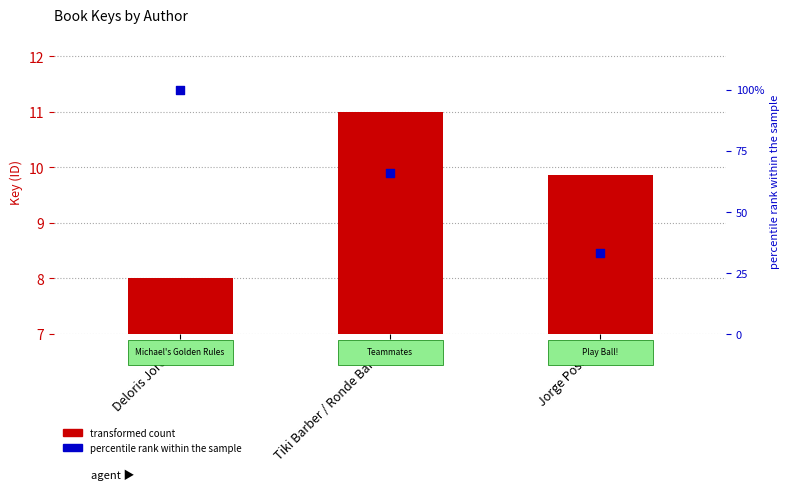

Is the value of percentile rank within the sample at Deloris Jordan greater than the value of transformed count at Jorge Posada?

Yes